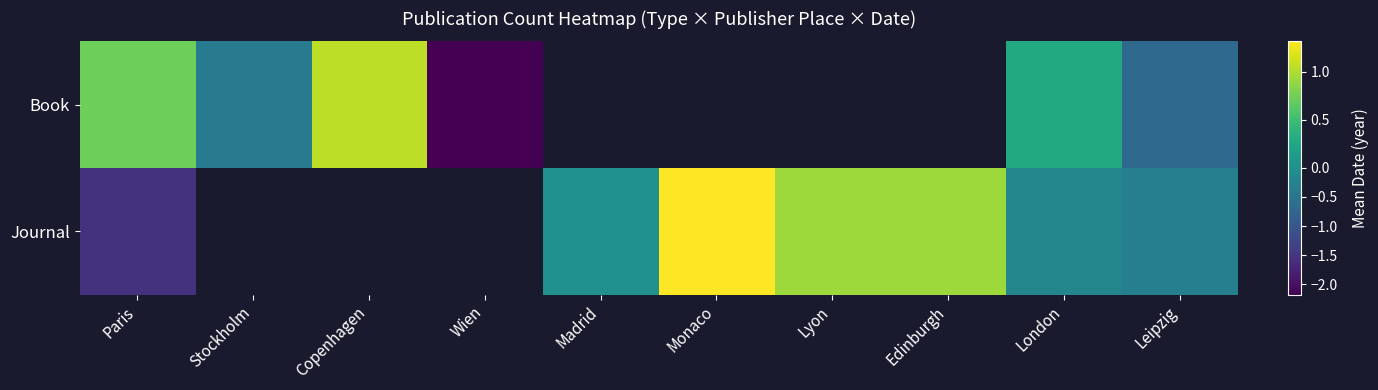

Which series has the largest range (max minus min)?

Book